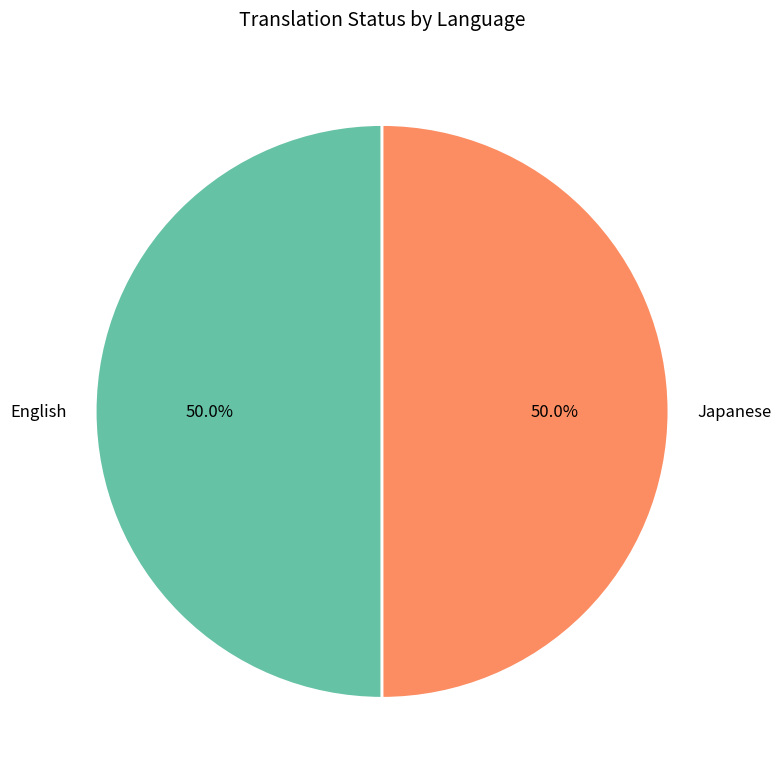

To the nearest percent, what portion does English represent?

50%